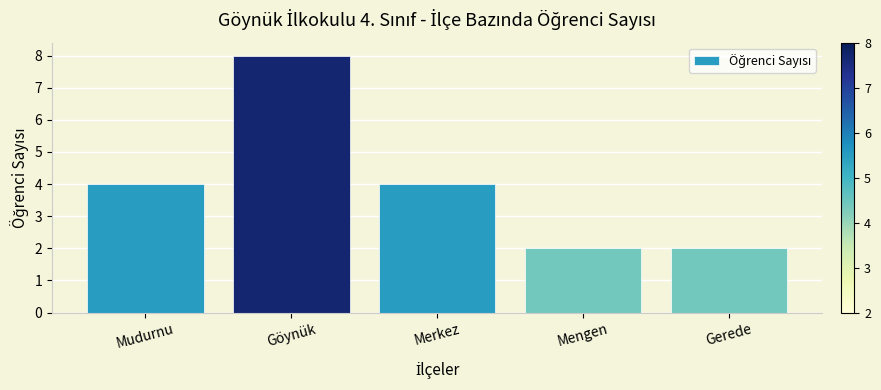

What is the maximum value shown in the chart?

8